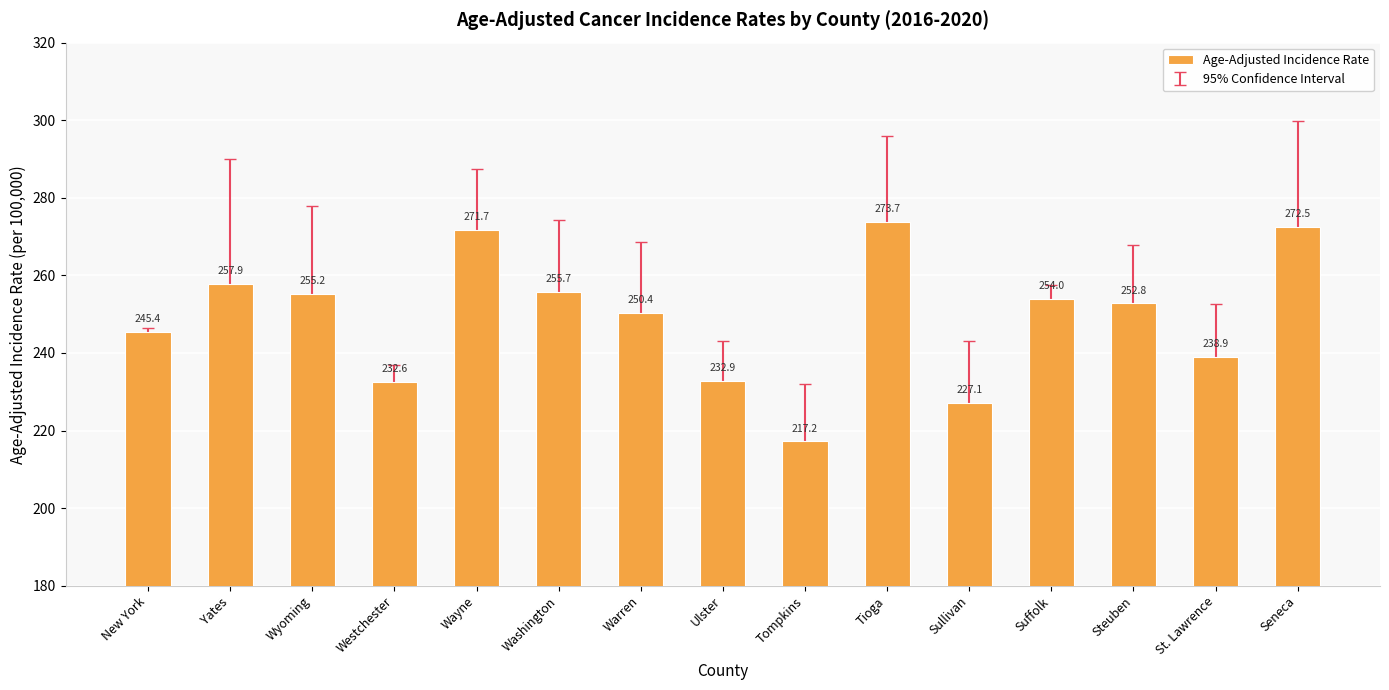

What is the difference between the maximum and minimum values?

56.5